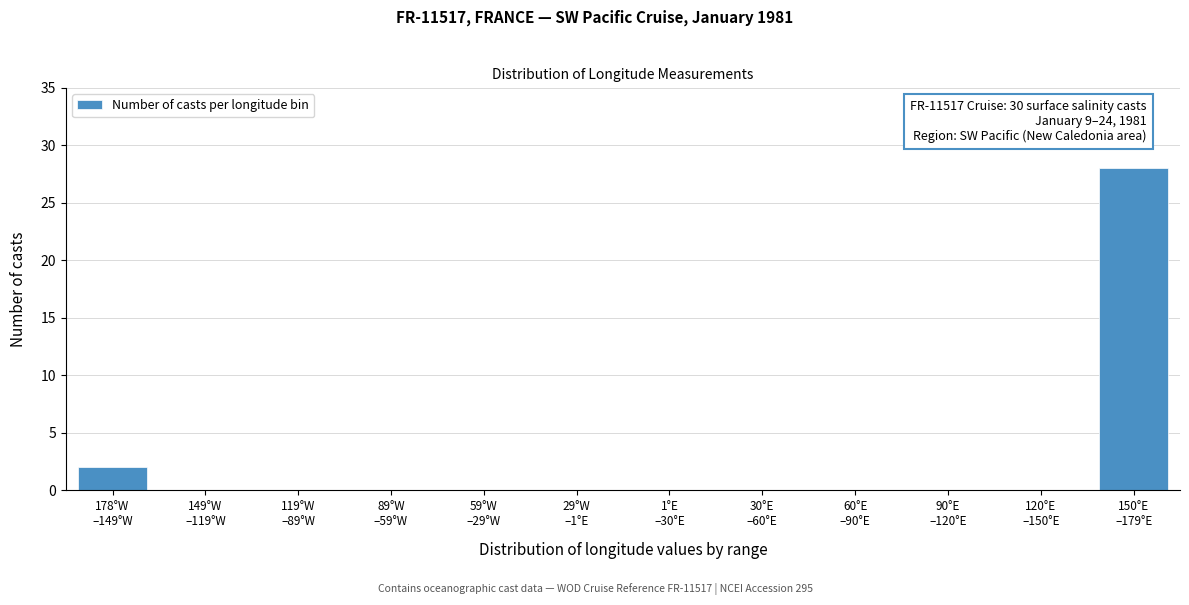

What is the greatest value displayed?

28